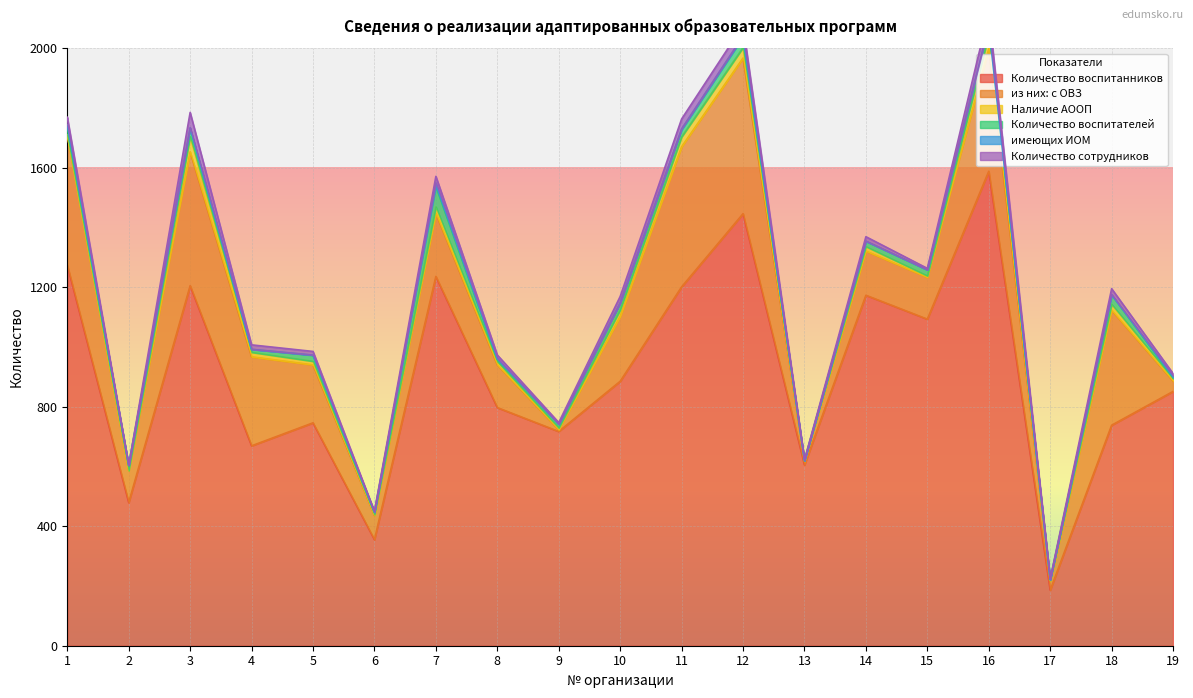

At which category does Количество воспитателей reach its first local valley?

2